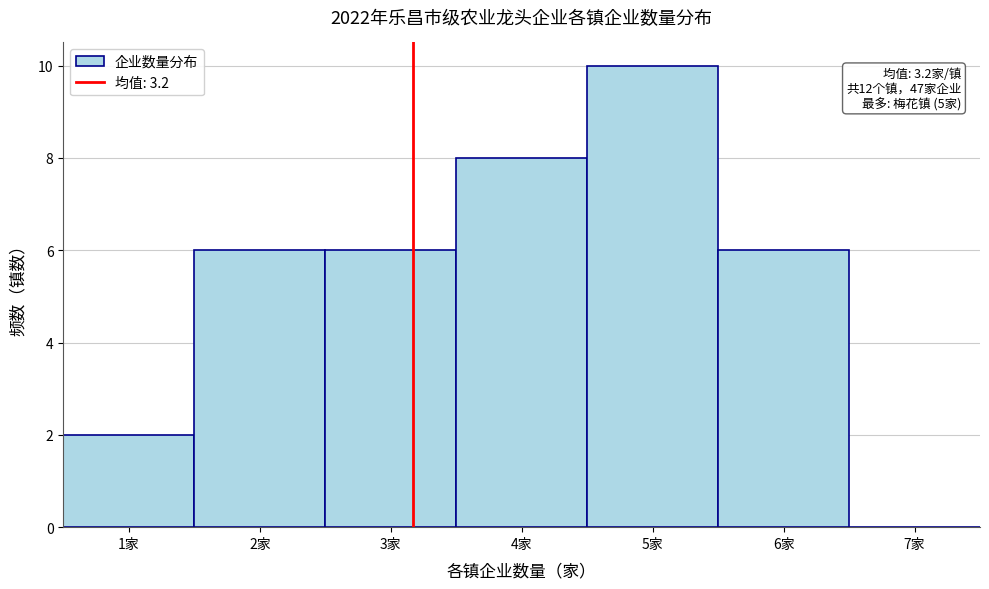

Which range on the x-axis has the tallest bar?

4.5 to 5.5